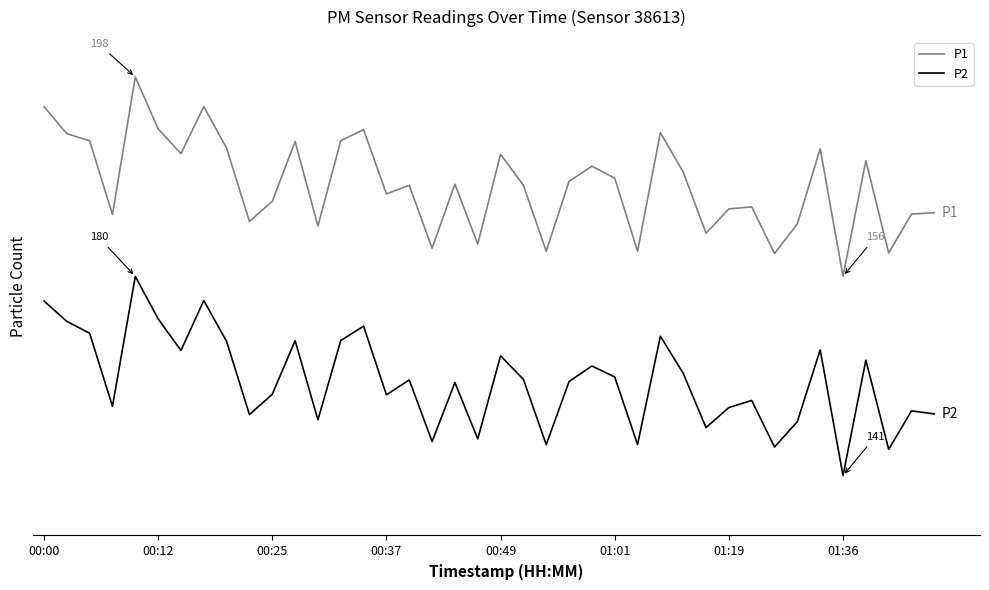

What are all the series names shown in the legend?

P1, P2